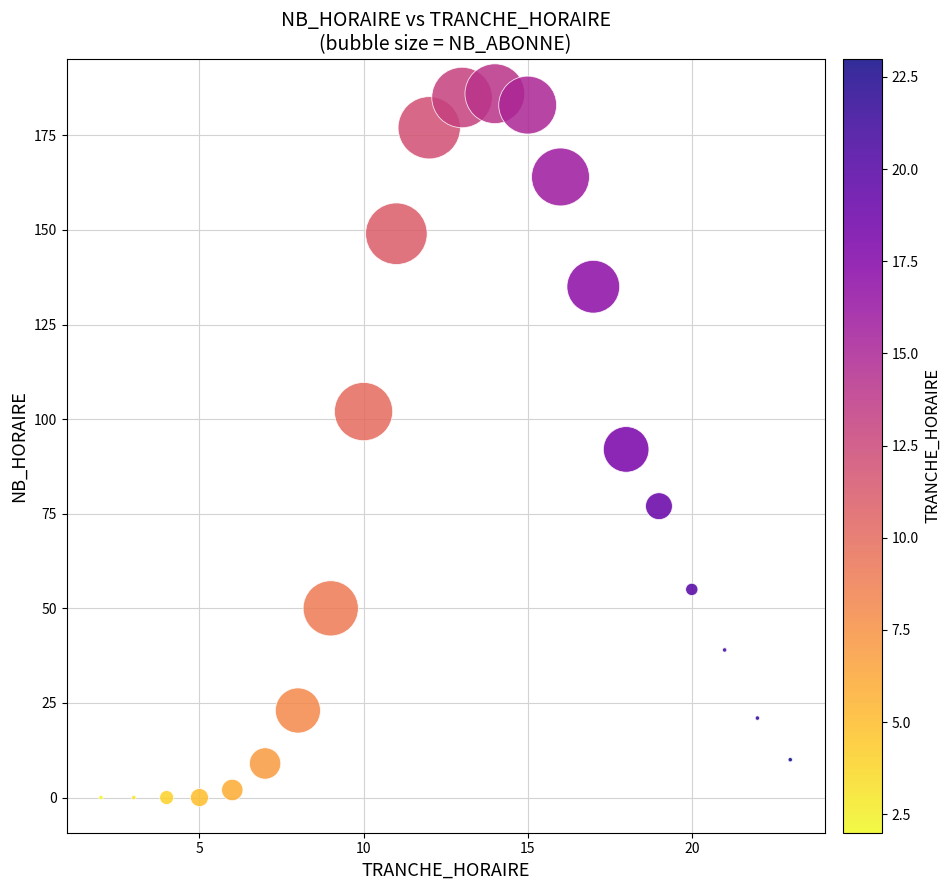

What is the range of Y values (max minus min)?

186